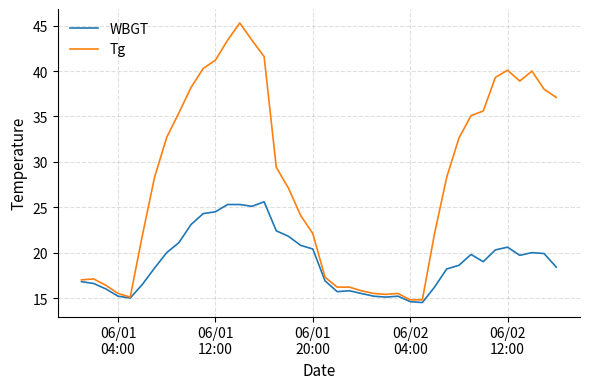

Which series has the largest range (max minus min)?

Tg